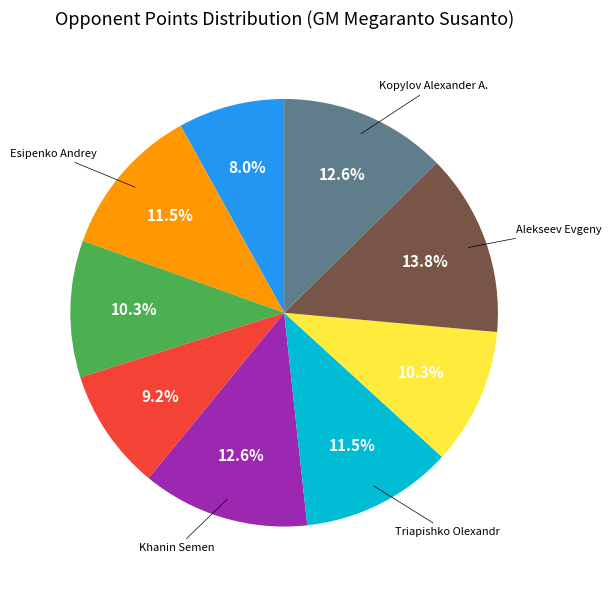

Count the number of slices in the pie.

9